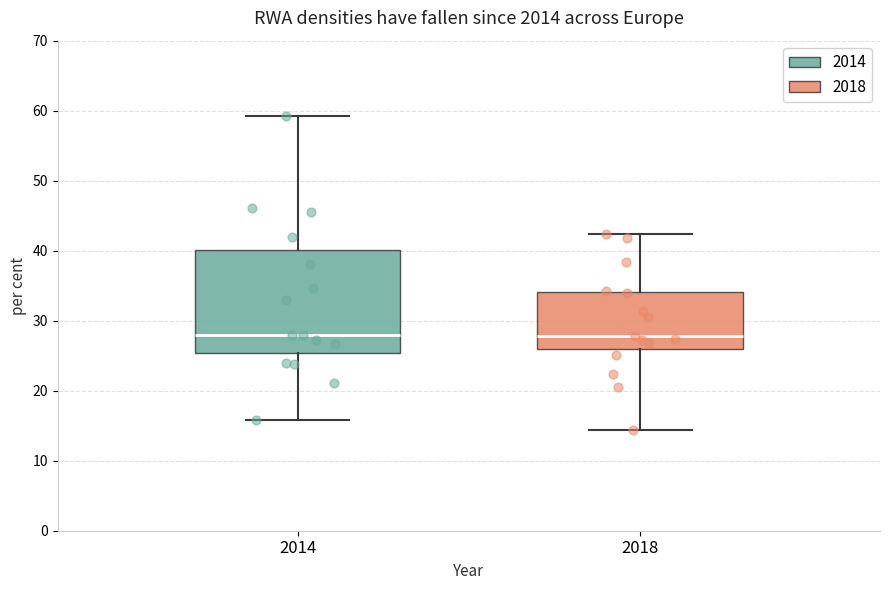

Reading left to right, transcribe this box plot: for each box, give where its median line is, the range the box spans, and where its two whiskers end, as read against the y-axis. The values are not printed on the chart, so give them approximately, as read against the axis.

2014: median 28, box 25 to 40, whiskers 16 to 59
2018: median 28, box 26 to 34, whiskers 14 to 42